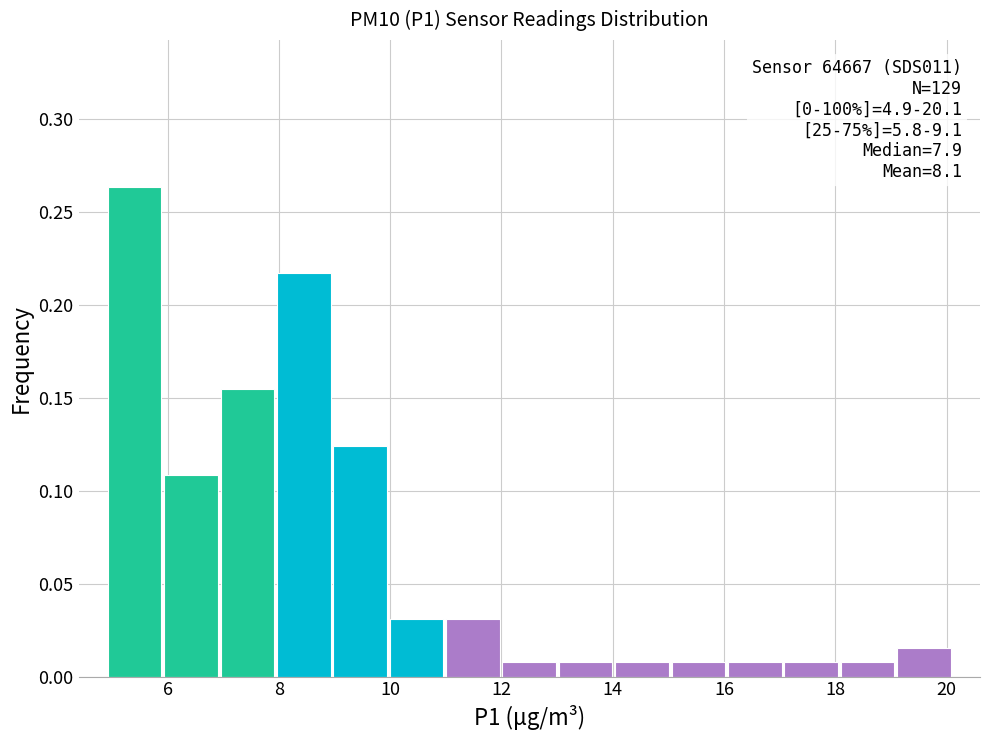

Over which range of the x-axis is the bar tallest?

5.0 to 6.0